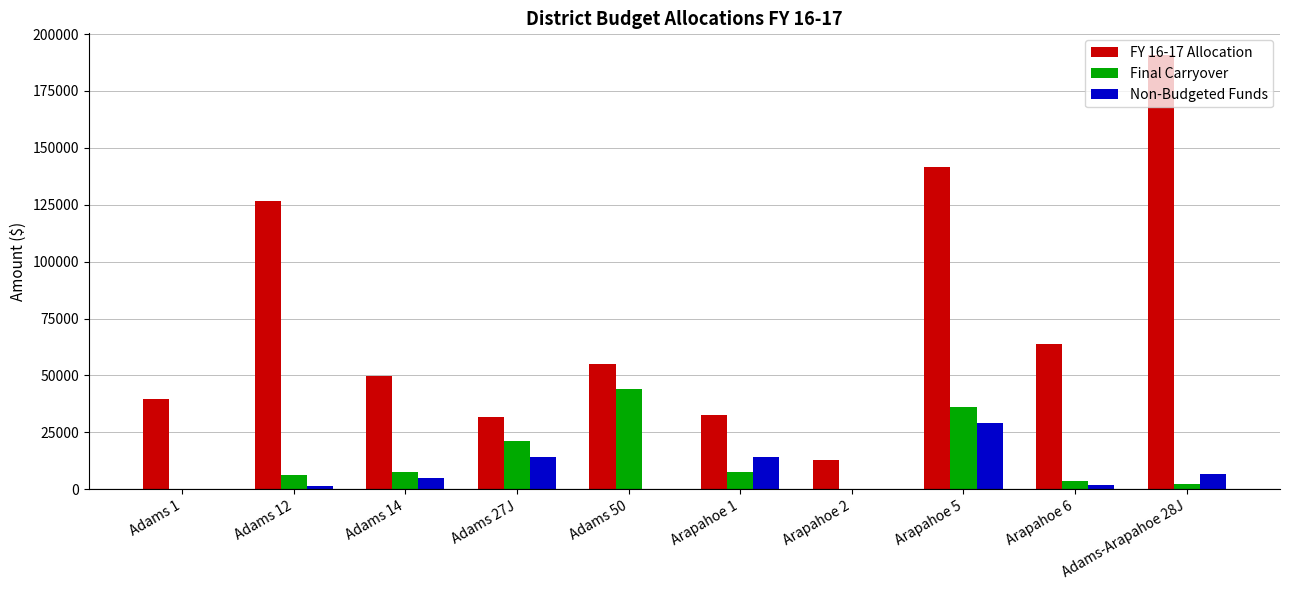

What is the approximate value of Final Carryover at Adams-Arapahoe 28J?

2378